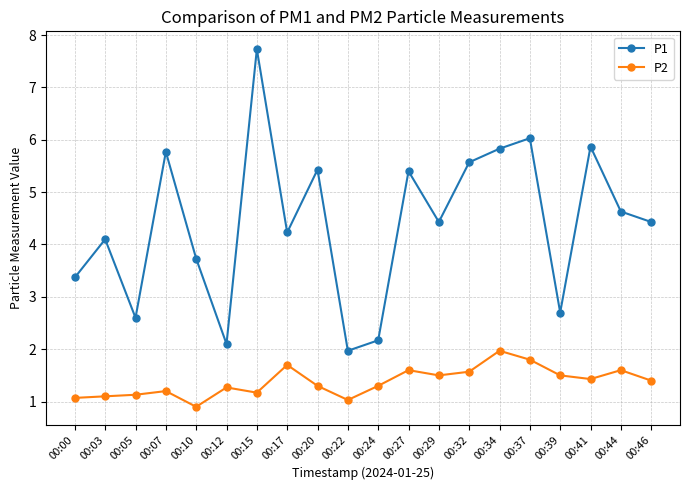

At which label is P1 closest to 4?

00:03